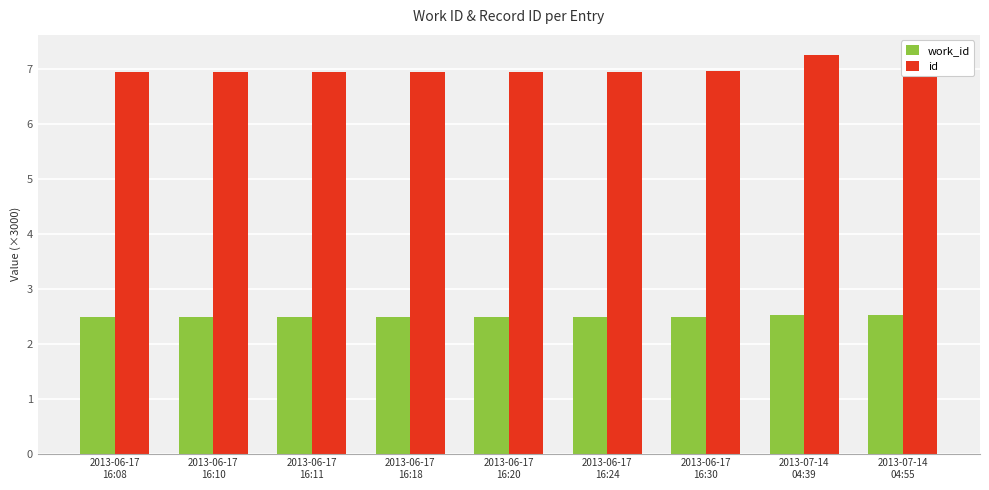

Between 2013-06-17
16:20 and 2013-07-14
04:39, which series saw the biggest shift?

id